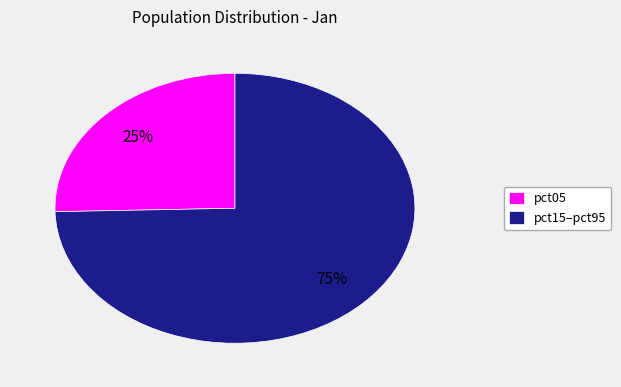

Count the number of slices in the pie.

2